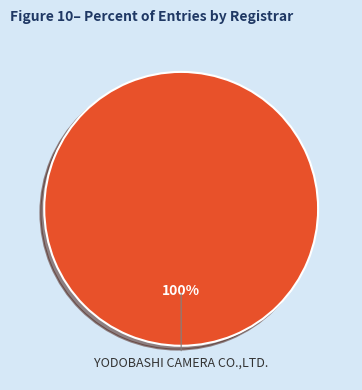

Is there any slice that represents more than half of the pie?

Yes